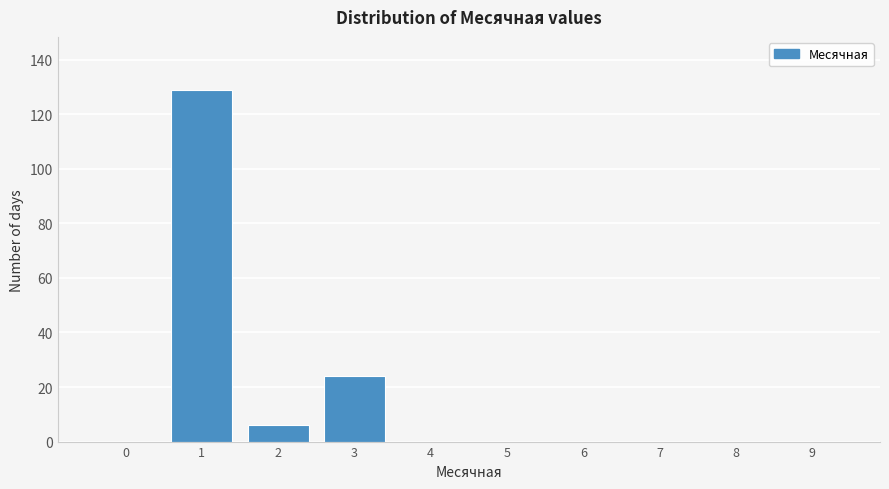

Reading left to right, what are all the values shown in this chart?

0=0	1=129	2=6	3=24	4=0	5=0	6=0	7=0	8=0	9=0